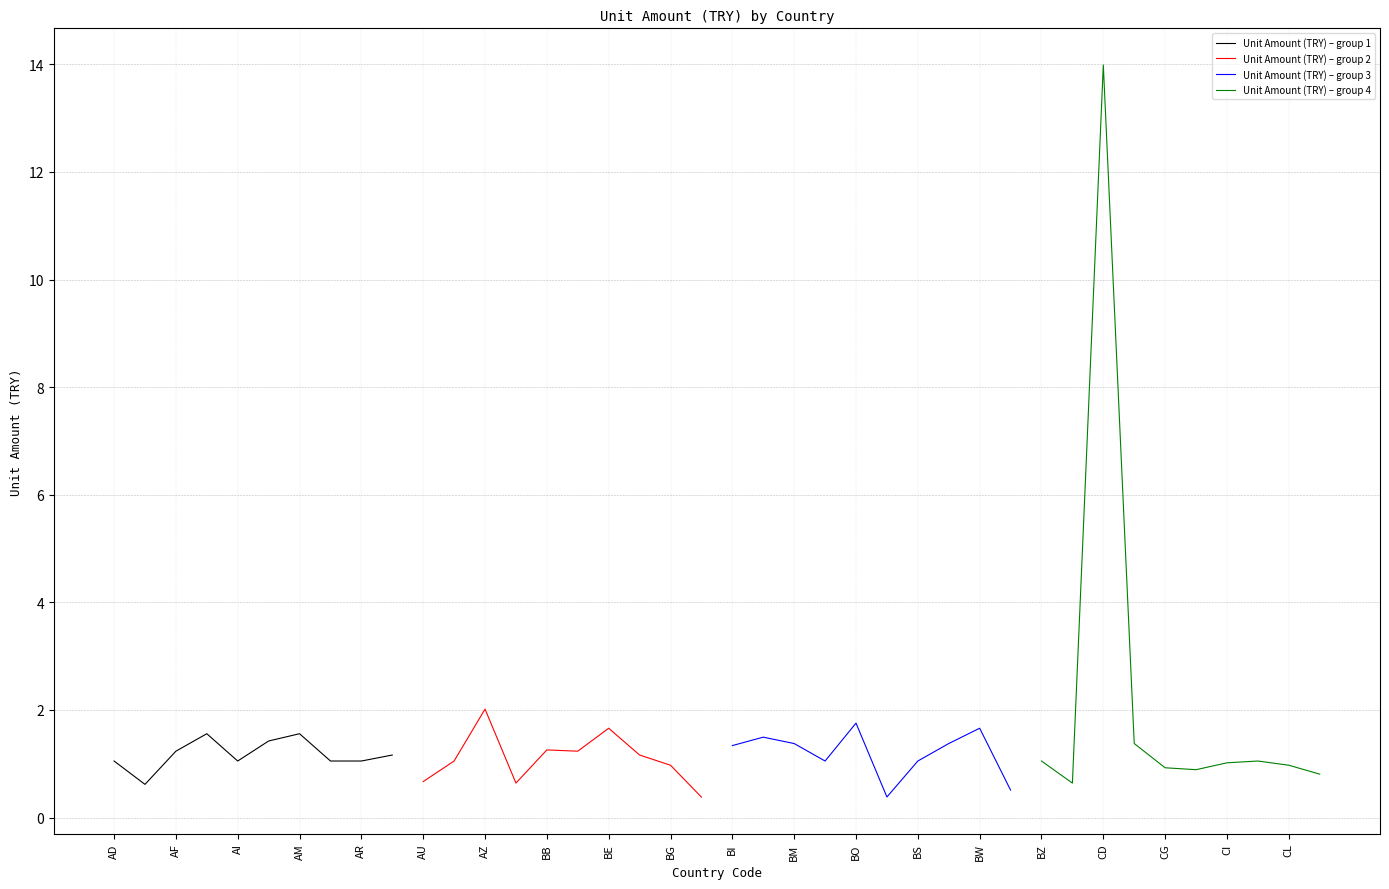

Is it true that Unit Amount (TRY) – group 1 equals 1.1 at AI?

True